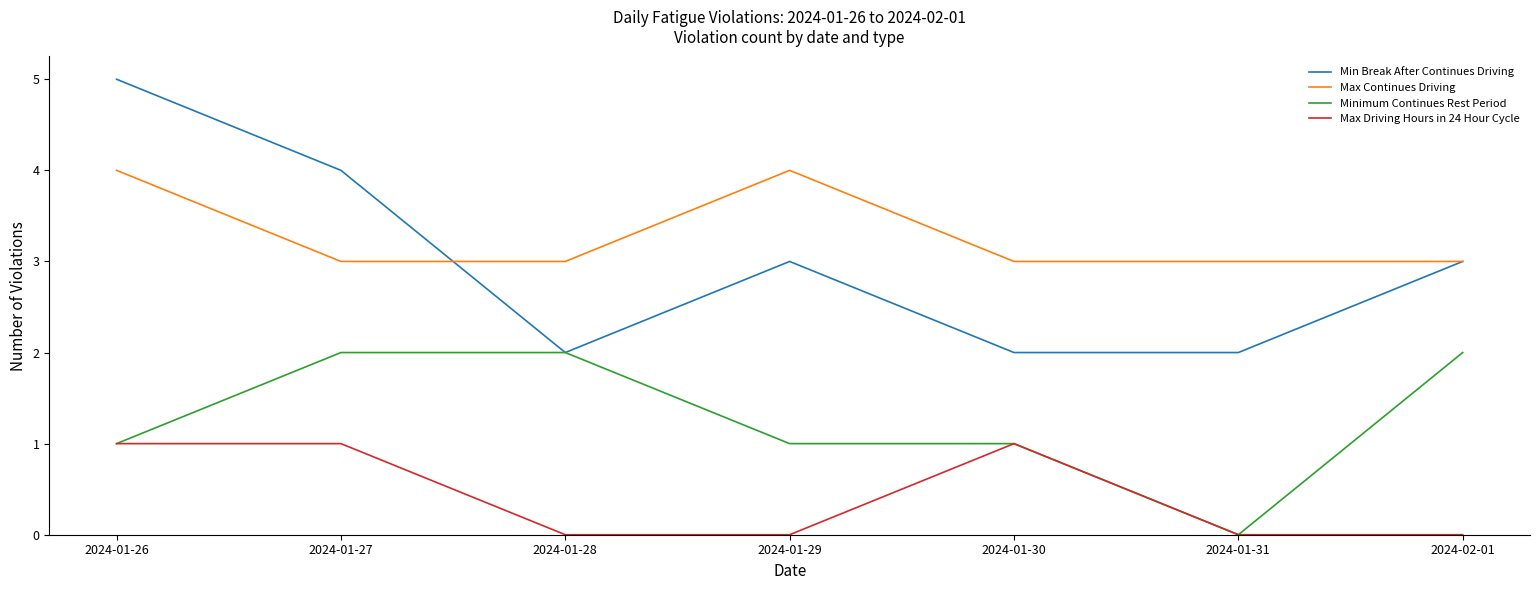

The Min Break After Continues Driving series shows 0 at 2024-01-28. True or false?

False